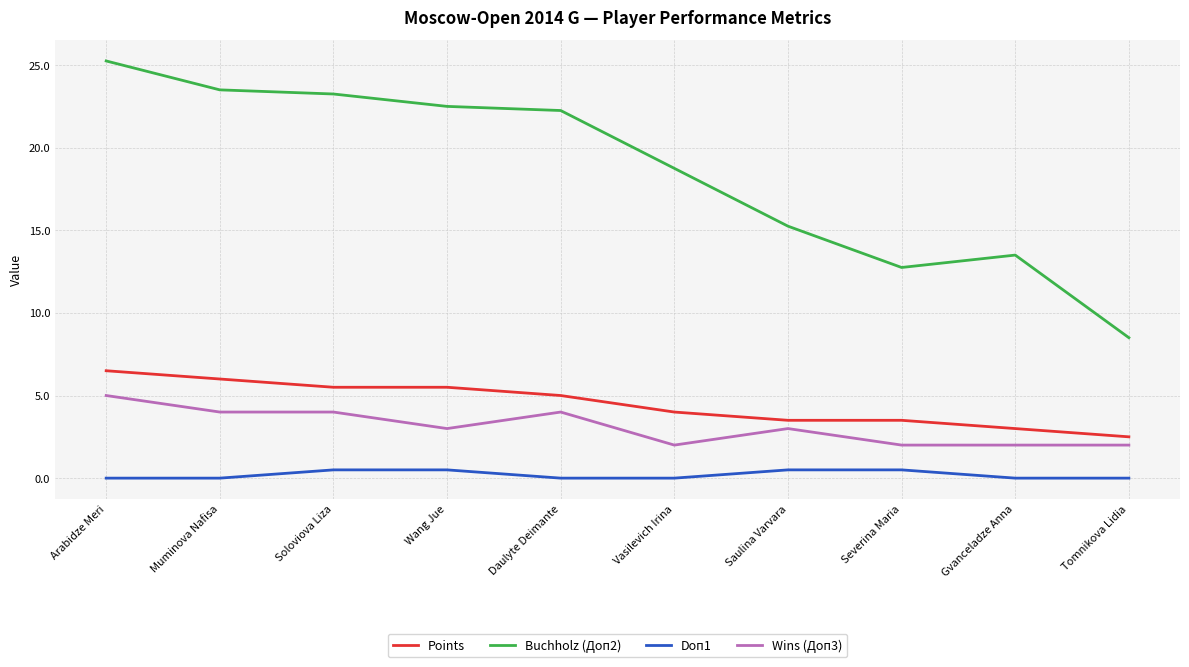

True or false: Buchholz (Доп2) has a value of 12.8 at Severina Maria.

True